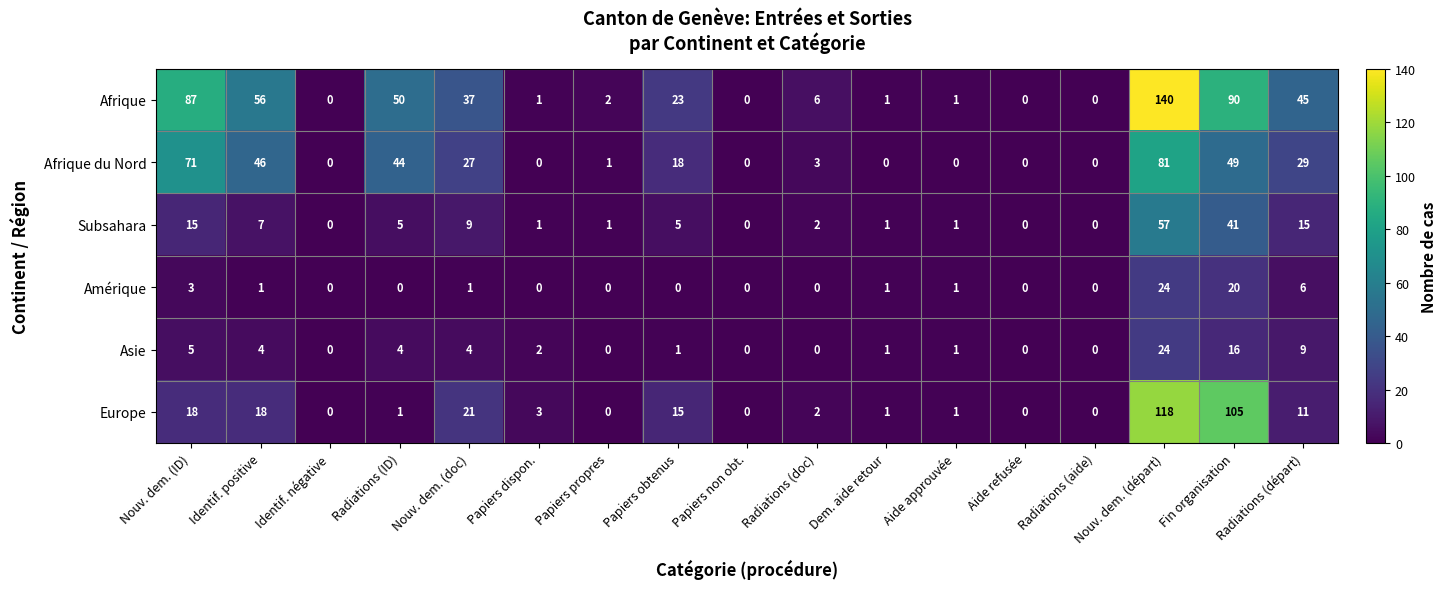

Which category has the highest value in the Subsahara series?

Nouv. dem. (départ)